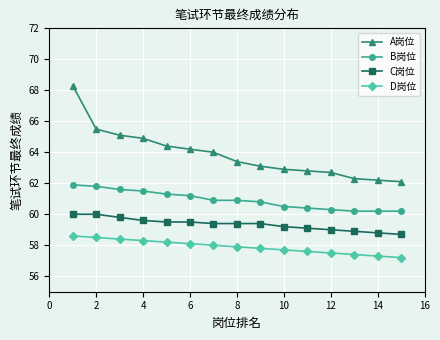

Which series has the largest total across all categories?

A岗位